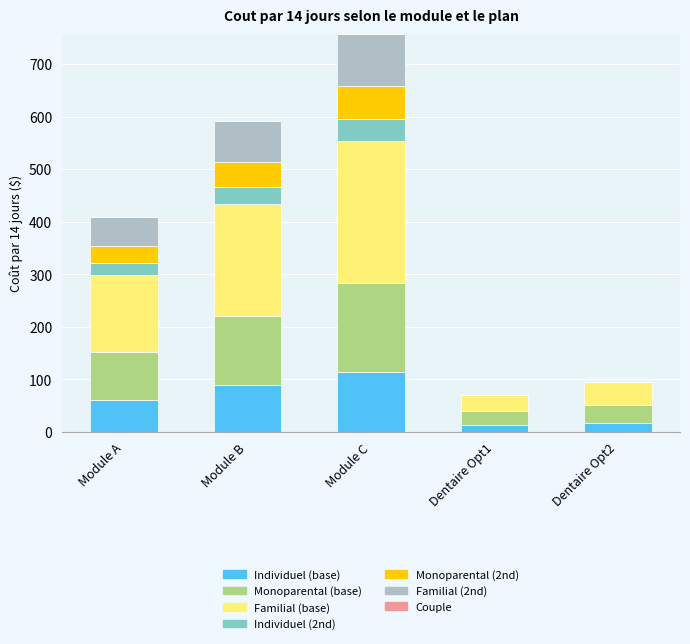

Reading right to left, list the values for the Individuel (base) series.

Dentaire Opt2=17.8	Dentaire Opt1=13.4	Module C=113.1	Module B=88.3	Module A=61.0